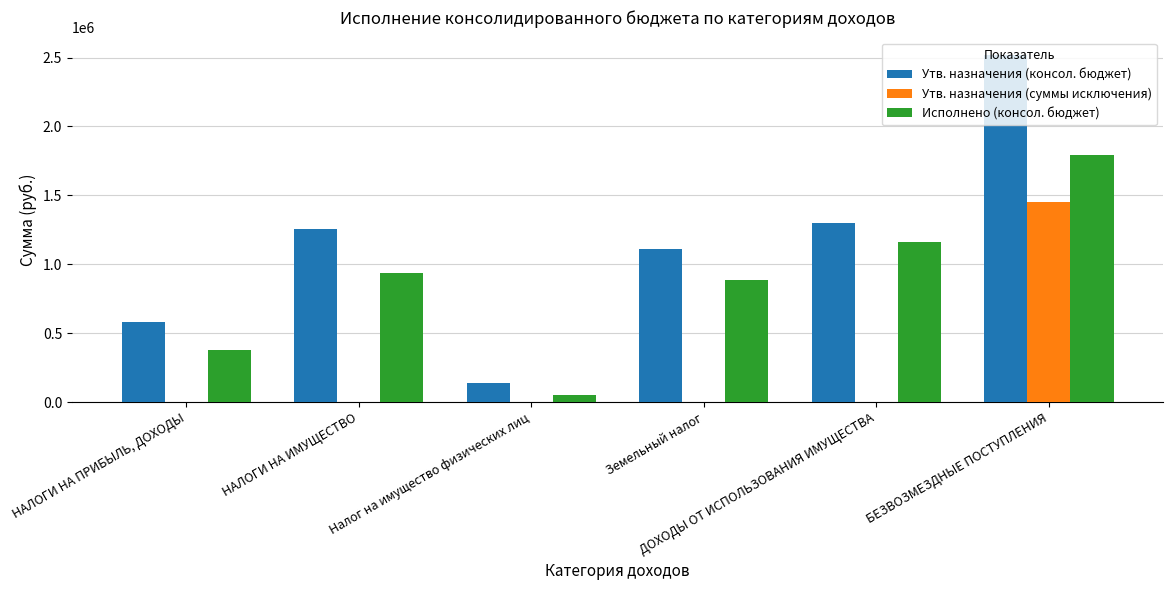

True or false: Утв. назначения (суммы исключения) has a value of 0.0 at Земельный налог.

True